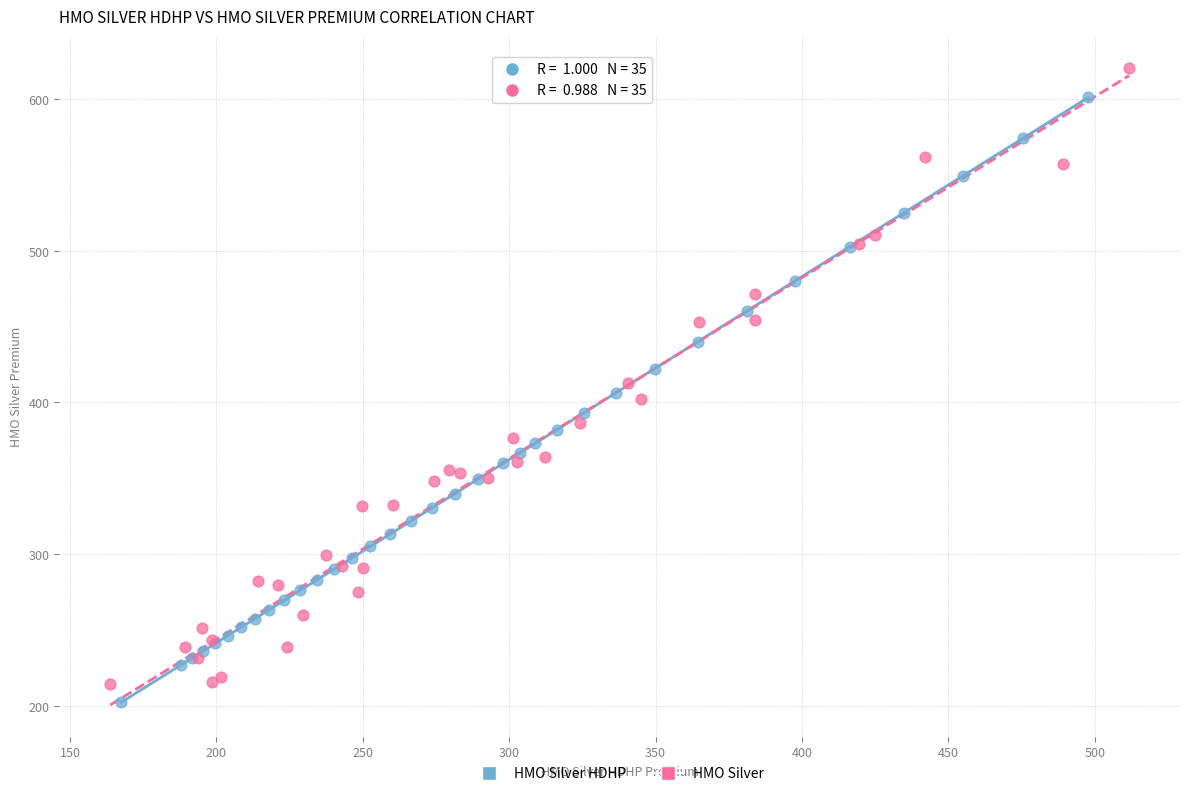

Which series contains the highest Y value?

HMO Silver